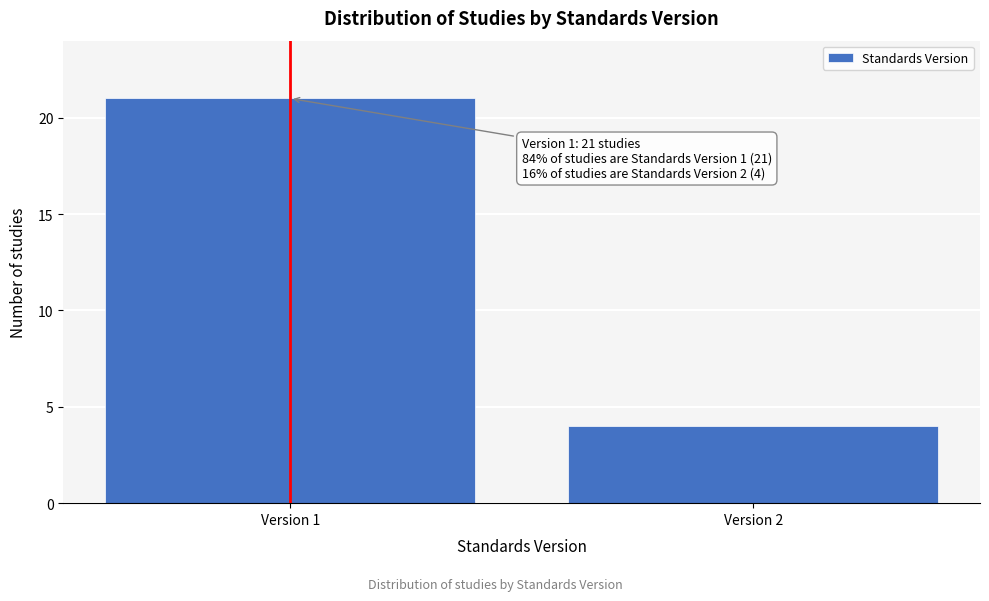

Reading left to right, extract all data points from this chart.

Version 1=21	Version 2=4